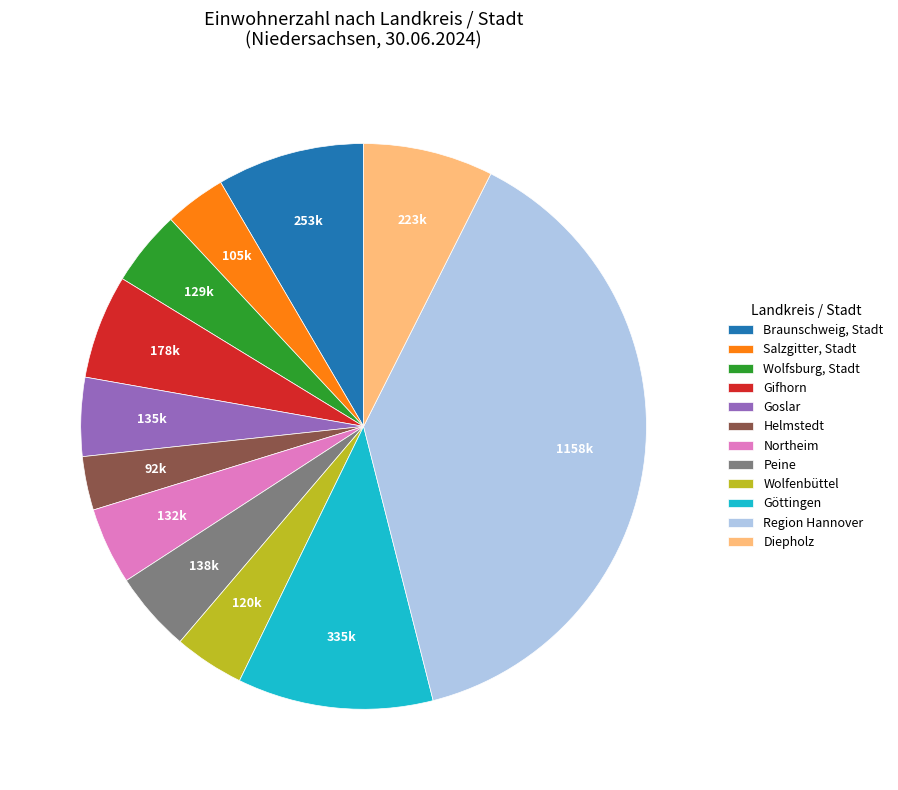

Which category has the biggest portion of the pie?

Region Hannover